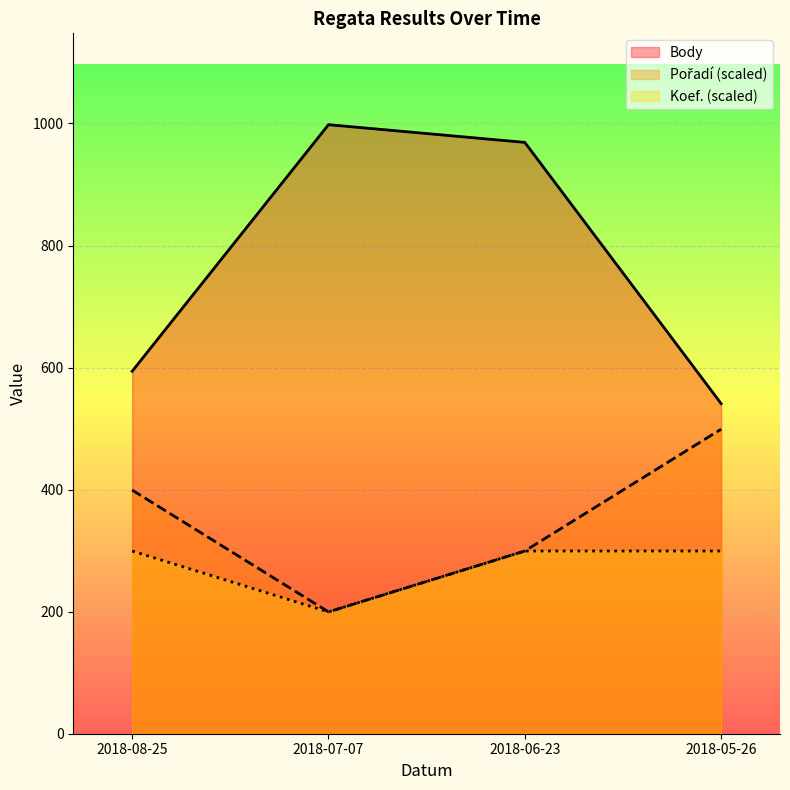

How many distinct data groups are displayed?

3